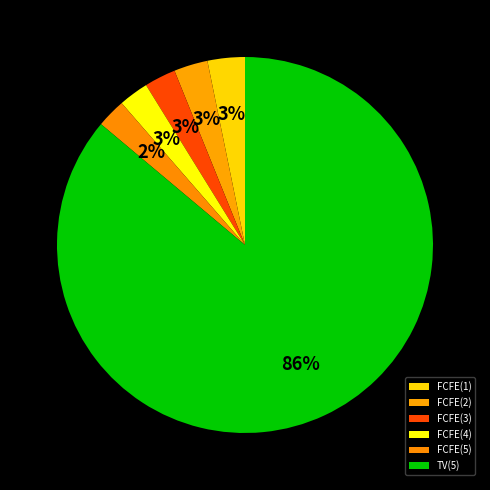

The FCFE(1) slice represents 3% of the pie. True or false?

True